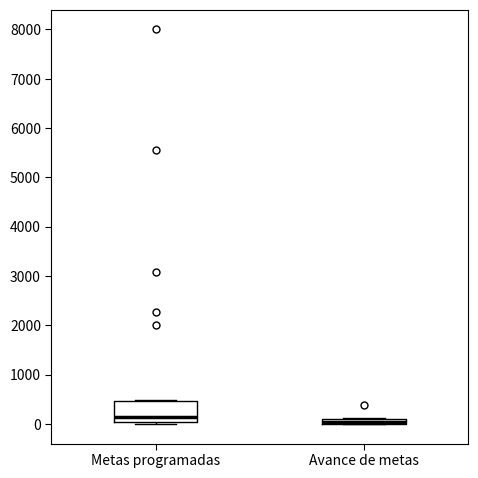

Where is the upper edge of the box for Metas programadas on the y-axis? The values are not printed on the chart, so give them approximately, as read against the axis.

500